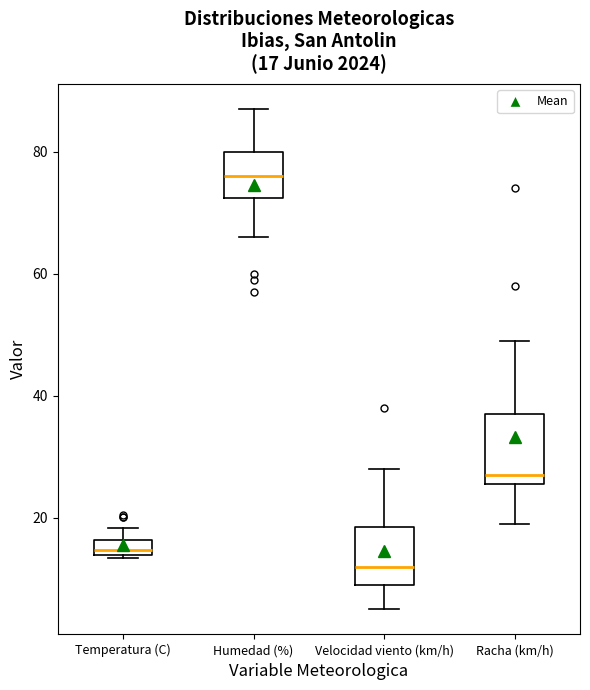

Comparing the boxes themselves (not the whiskers), which one is the tallest?

Racha (km/h)